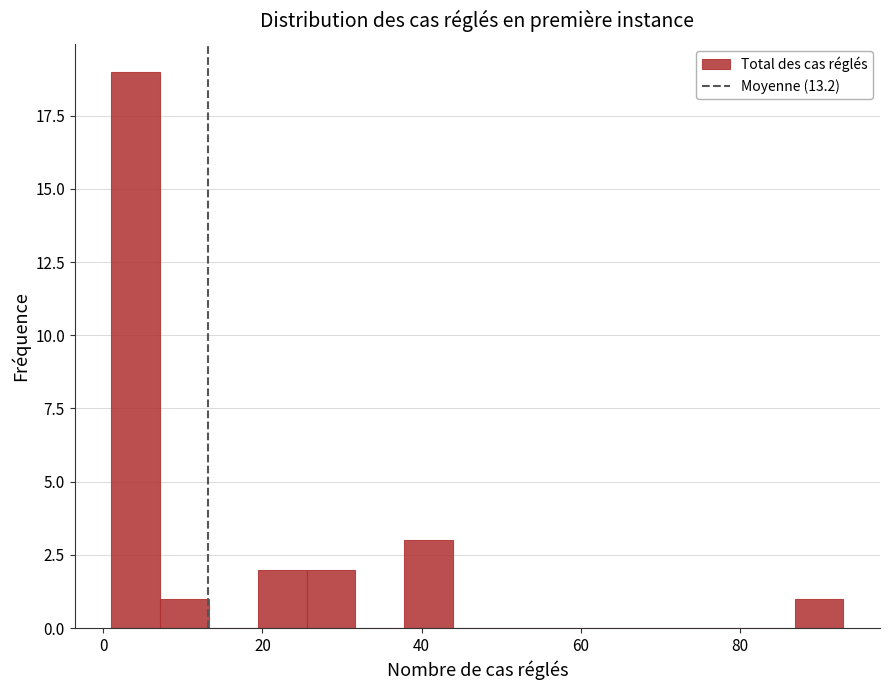

Around what value on the x-axis is the tallest bar? Give the approximate position of its centre, as read against the axis.

4